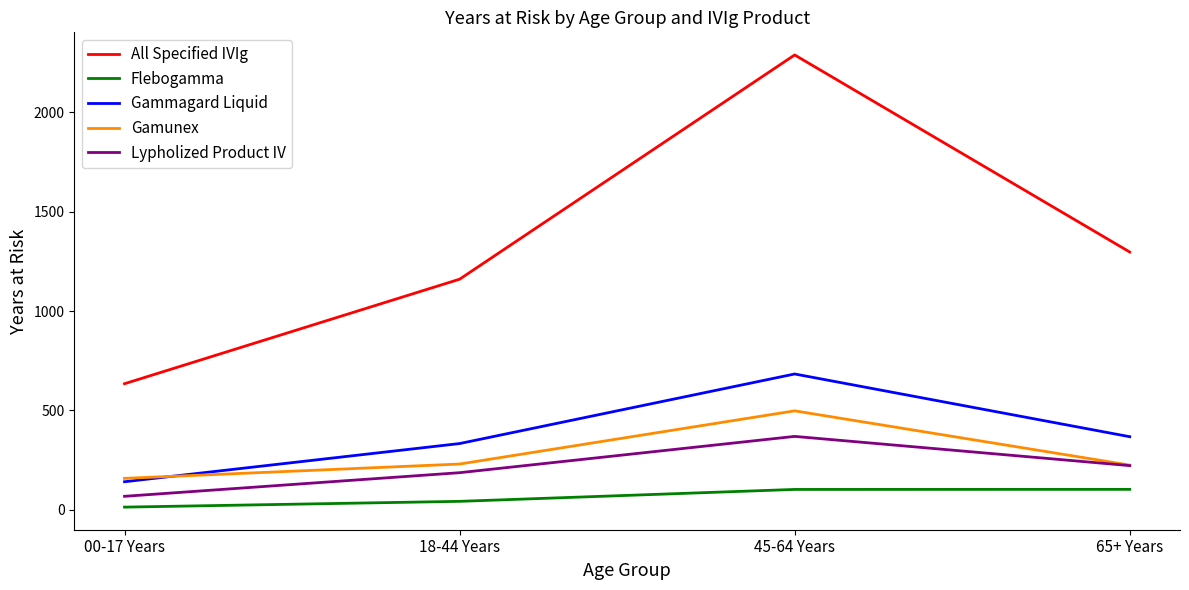

What is the average value of the Lypholized Product IV series?

212.0